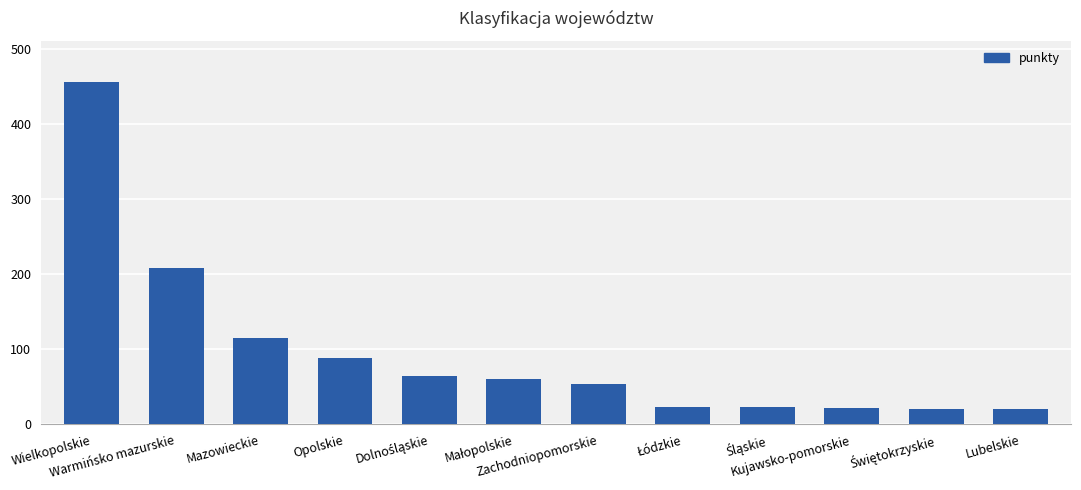

What is the sum of all values?

1156